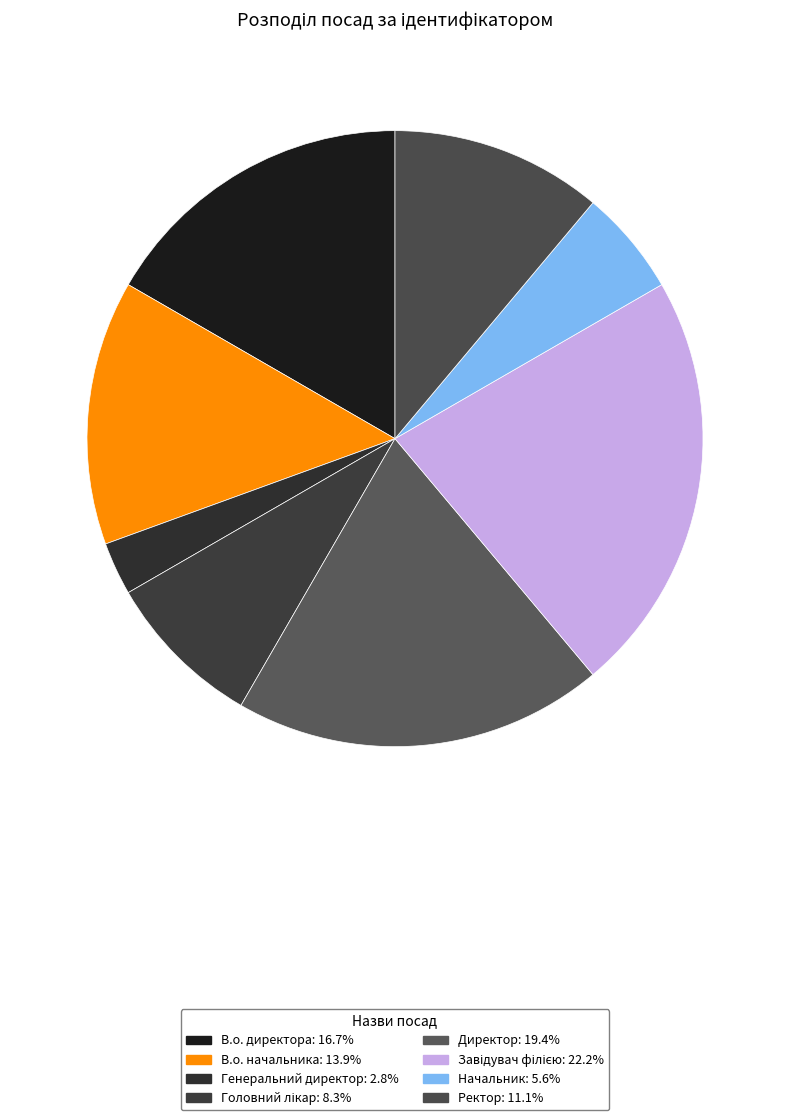

To the nearest percent, what is the average slice percentage?

12%